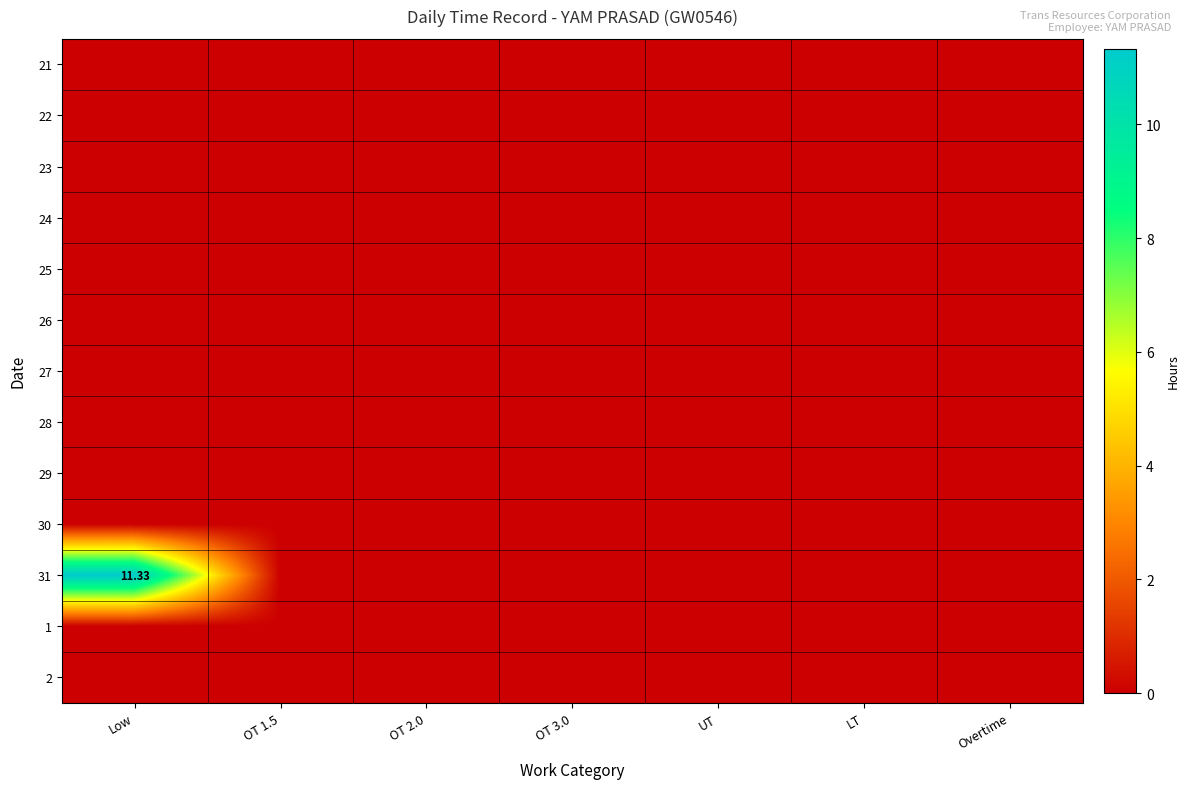

What is the maximum value shown in the chart?

11.3